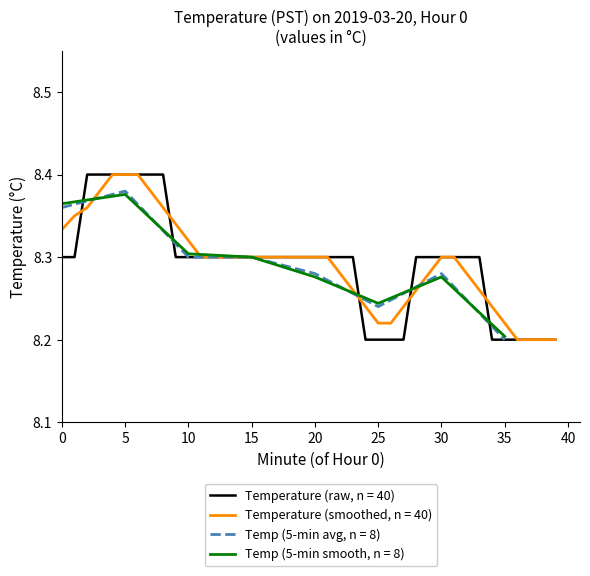

Does the chart display data point markers on the line(s)?

No